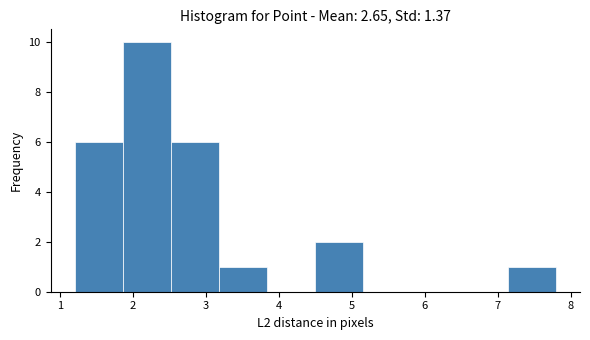

Reading left to right, transcribe this chart: for each bar, give the range it covers on the x-axis and its height. Neither the bar edges nor the heights are printed on the chart, so give them approximately, as read against the axes.

1.20 to 1.86: 6
1.86 to 2.52: 10
2.52 to 3.18: 6
3.18 to 3.84: 1
3.84 to 4.50: 0
4.50 to 5.16: 2
5.16 to 5.82: 0
5.82 to 6.48: 0
6.48 to 7.14: 0
7.14 to 7.80: 1